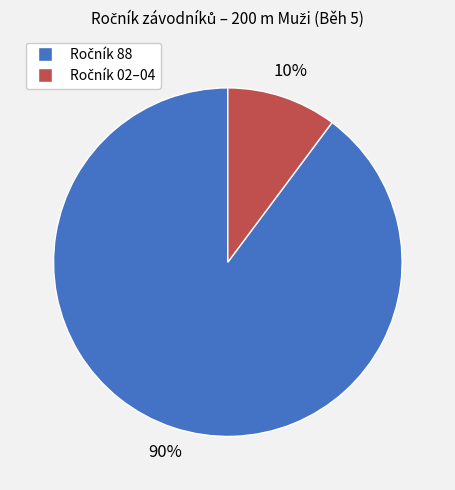

Is there a majority slice in this chart?

Yes